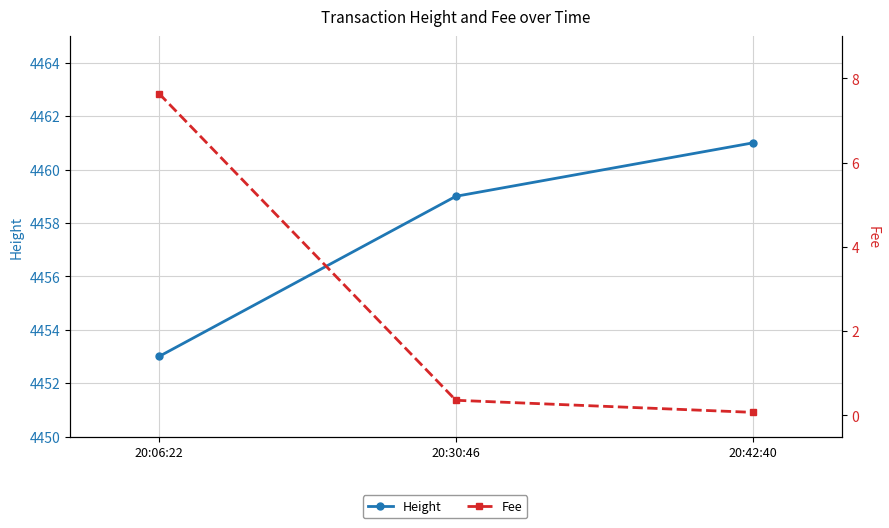

Is it true that Fee equals 7.6 at 20:06:22?

True